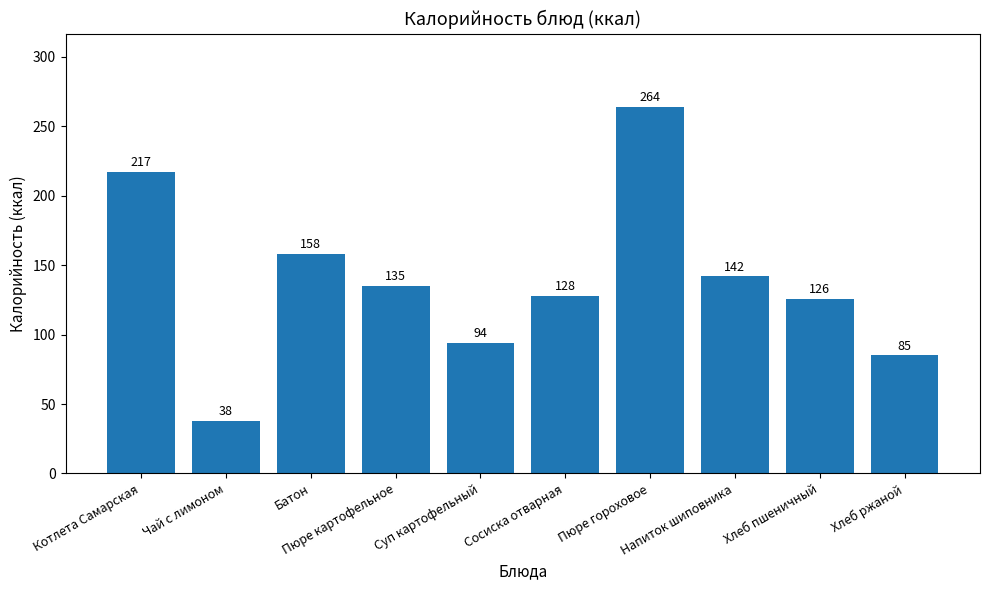

Read the value at Напиток шиповника, to the nearest 5.

140